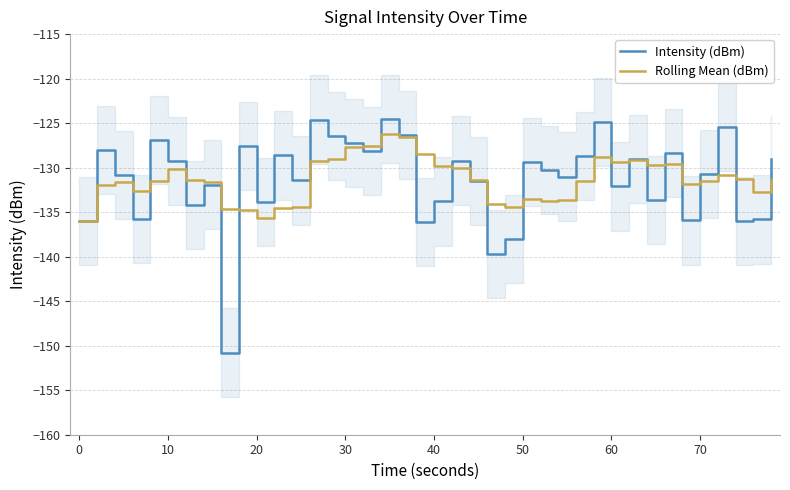

The Intensity (dBm) series shows -127.3 at 30. True or false?

True